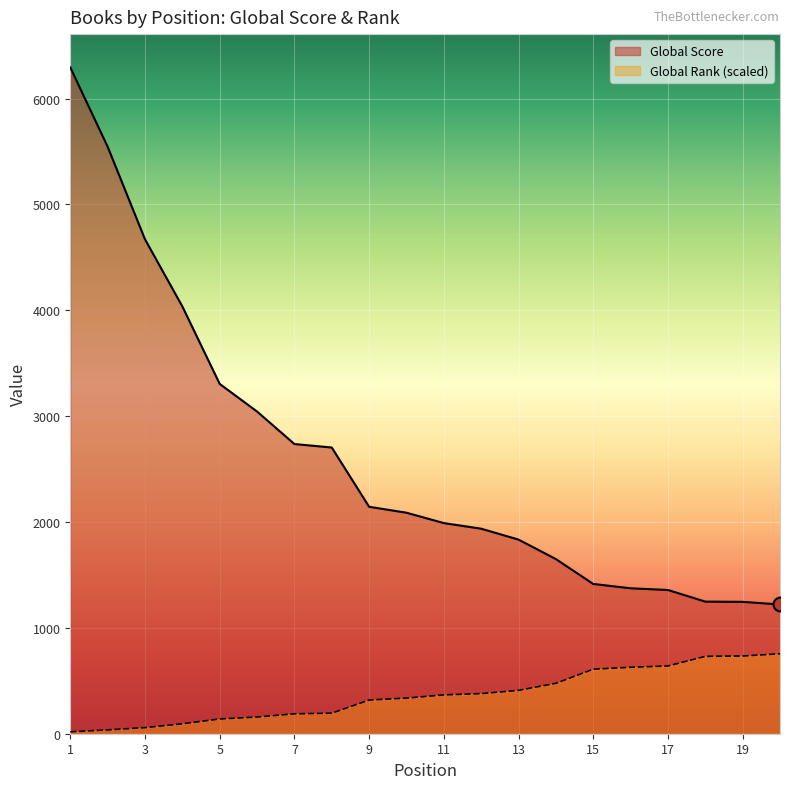

How many lines are shown in the chart?

2